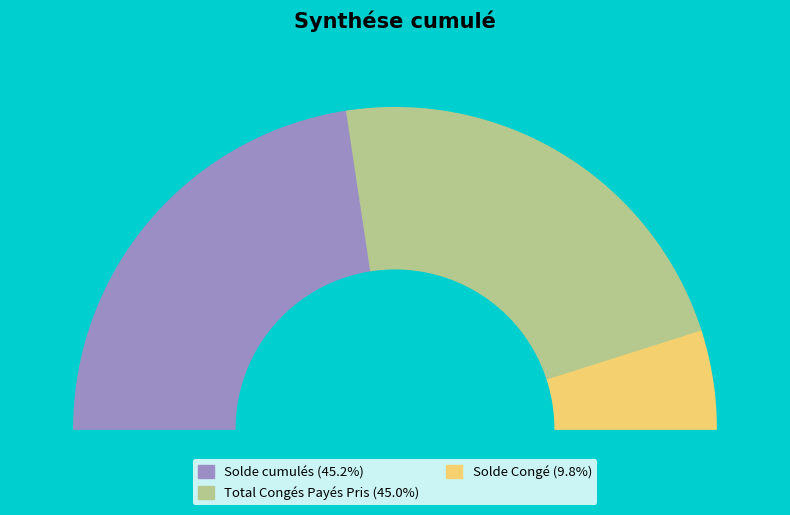

To the nearest percent, what percentage of the pie is Solde cumulés?

45%